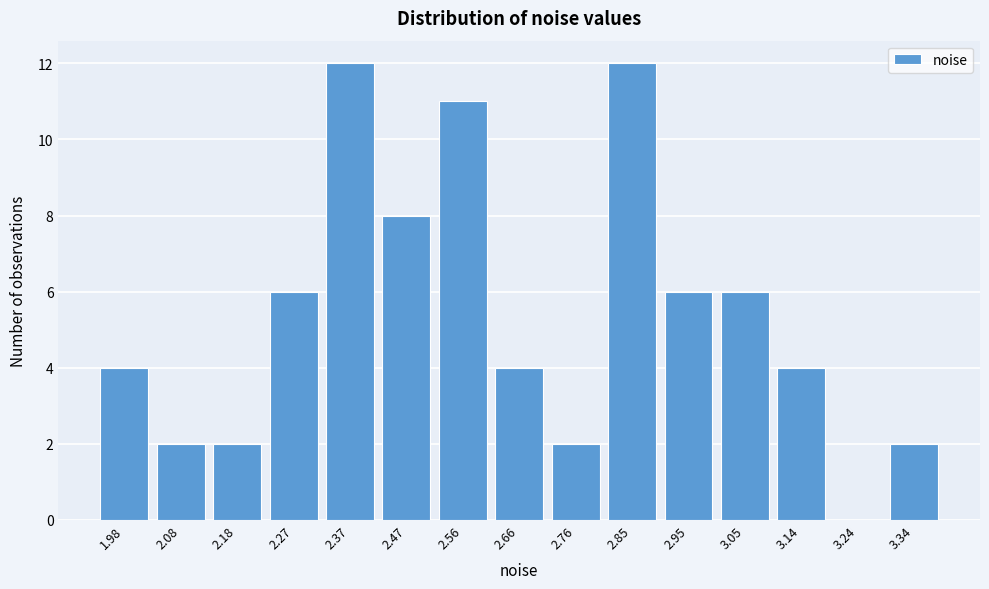

Reading left to right, what are all the values shown in this chart?

1.98=4	2.08=2	2.18=2	2.27=6	2.37=12	2.47=8	2.56=11	2.66=4	2.76=2	2.85=12	2.95=6	3.05=6	3.14=4	3.24=0	3.34=2